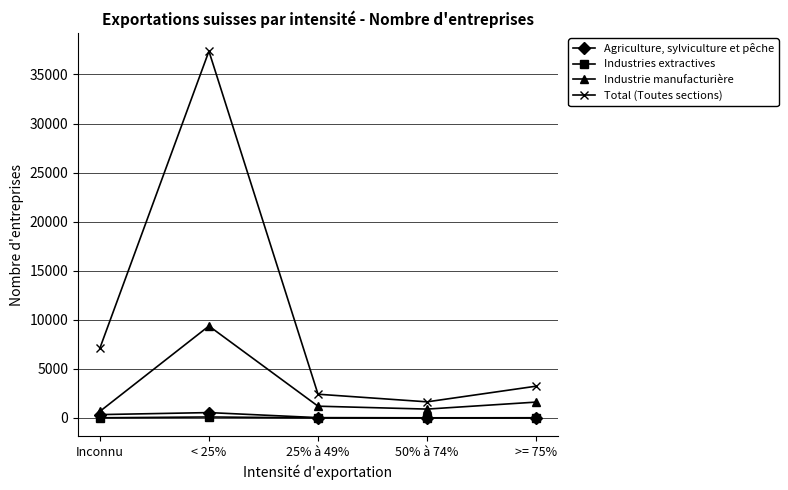

Rank the series by their maximum value, from lowest to highest.

Industries extractives, Agriculture, sylviculture et pêche, Industrie manufacturière, Total (Toutes sections)